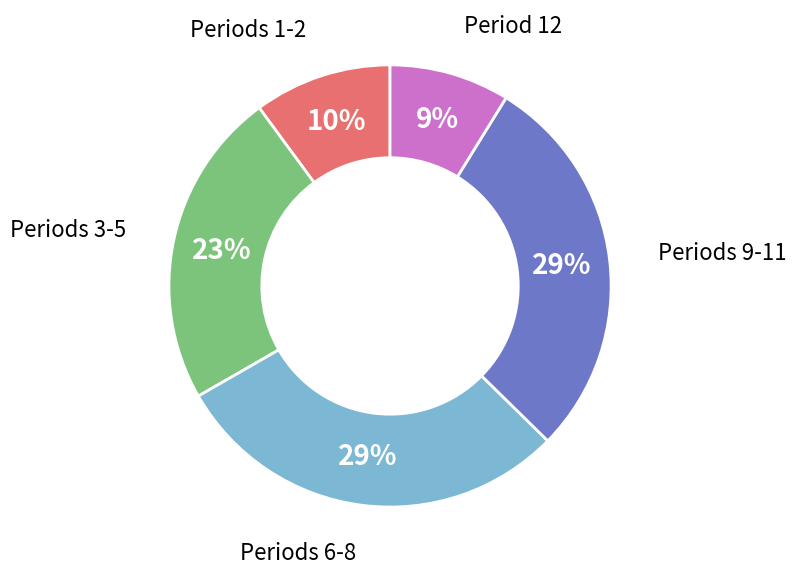

To the nearest percent, what percentage of the pie is Periods 1-2?

10%